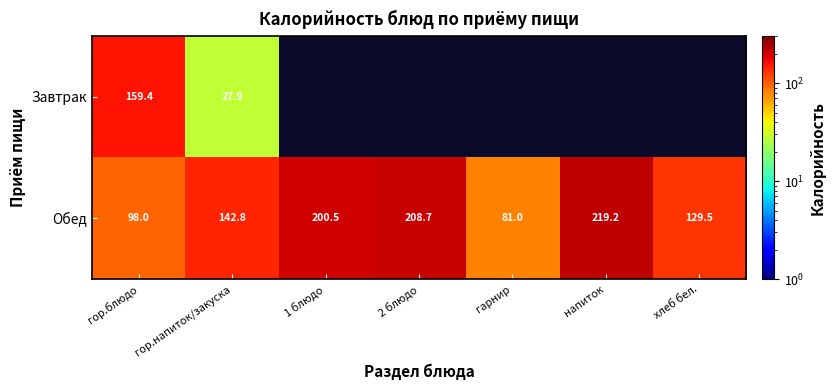

At which category does the chart reach its minimum across all series?

гор.напиток/закуска